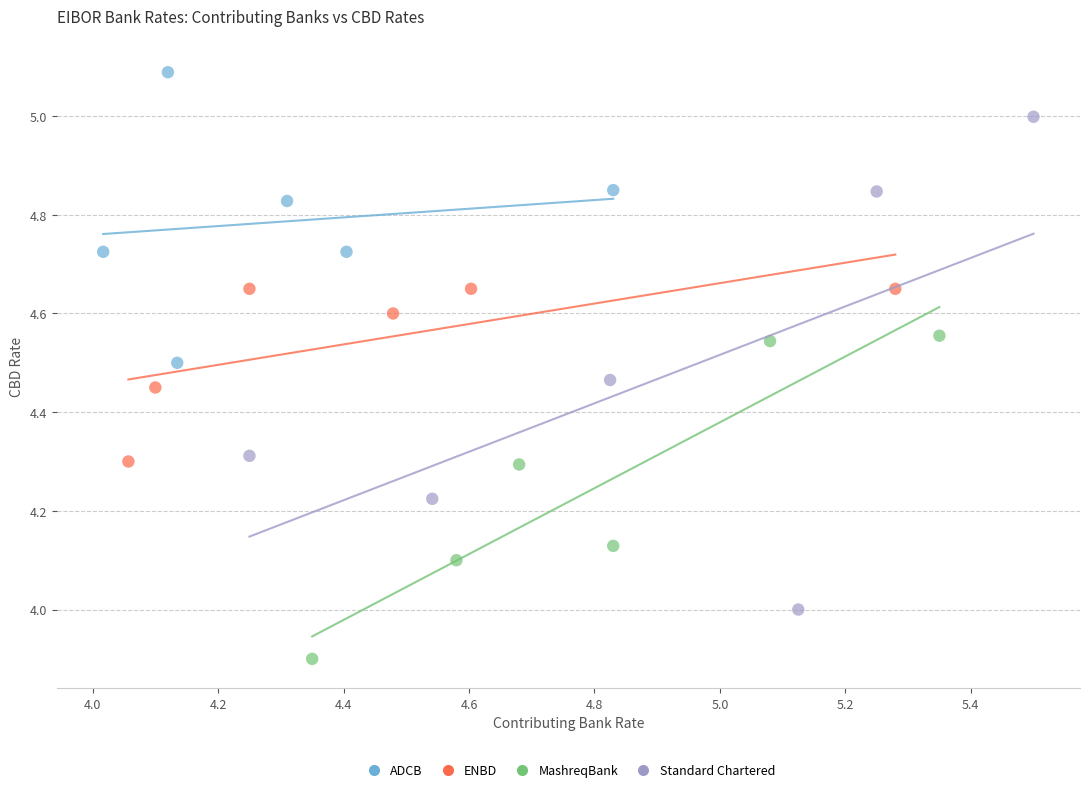

Which series reaches the minimum Y coordinate?

MashreqBank